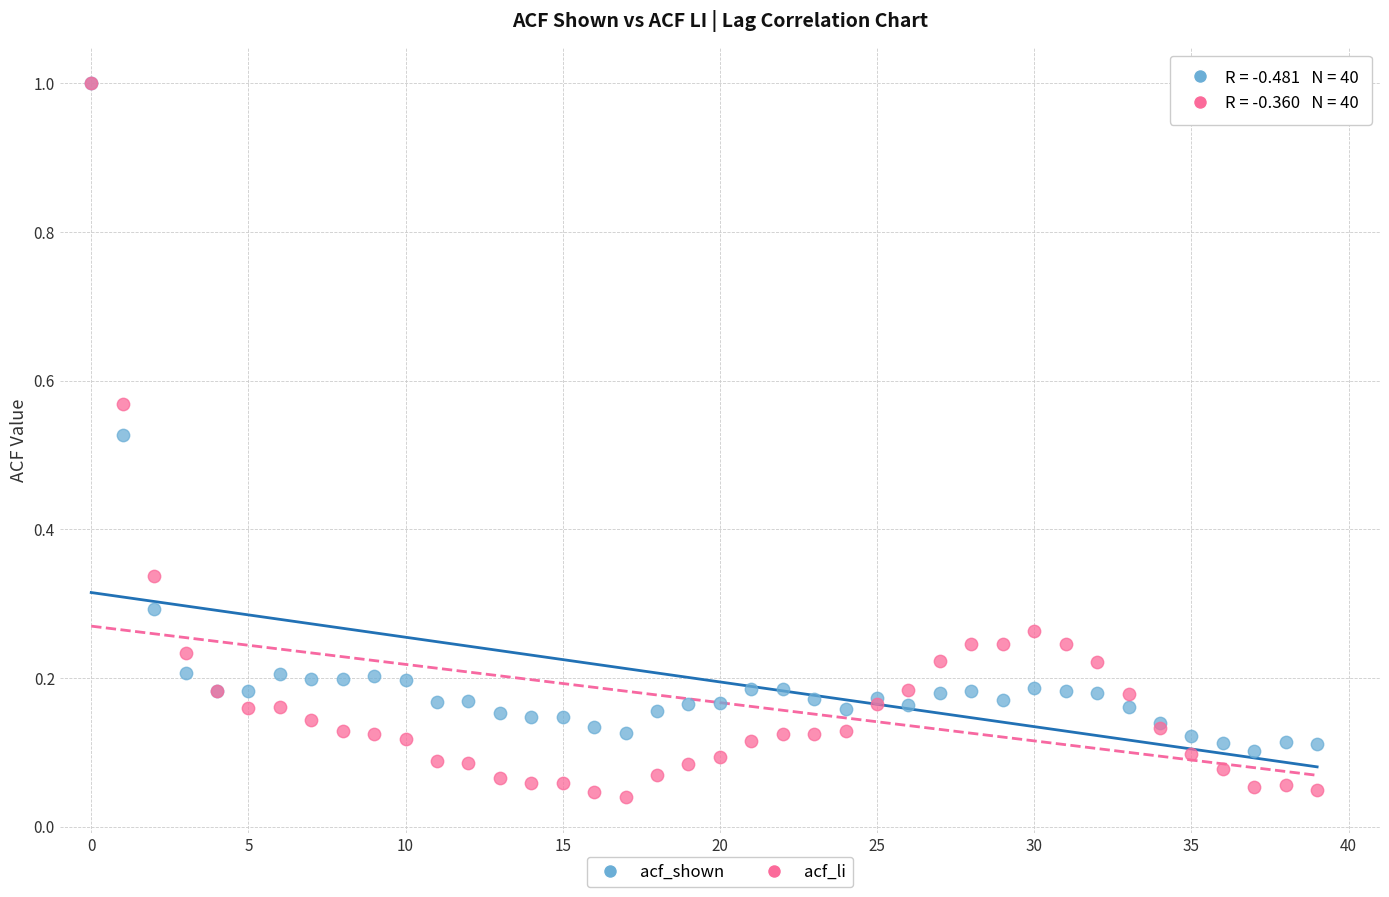

Which series has the largest Y range (max minus min)?

acf_li